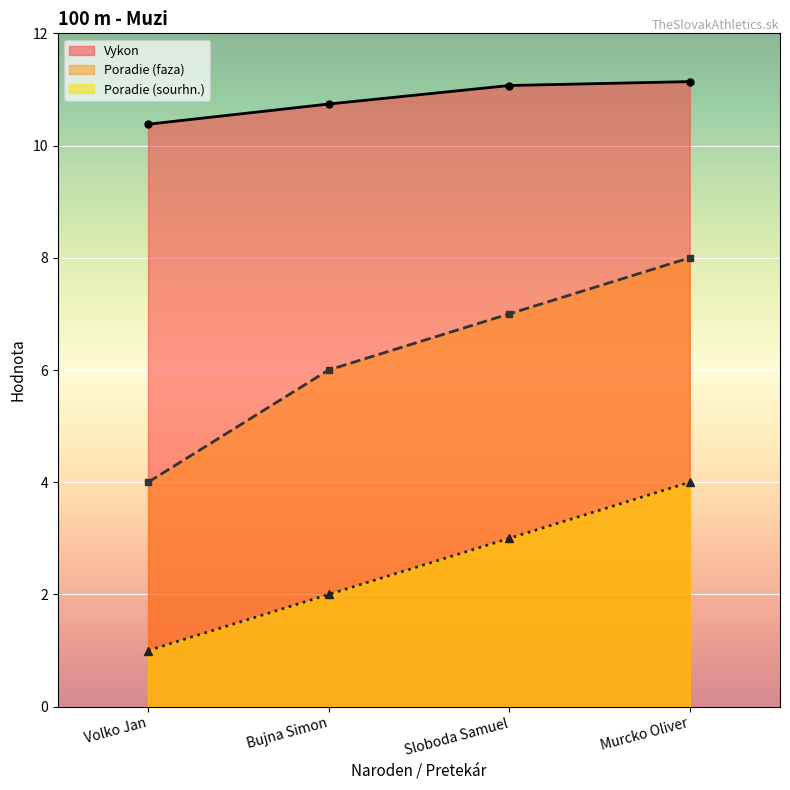

Rank the series by their average value, from highest to lowest.

Vykon, Poradie (faza), Poradie (sourhn.)